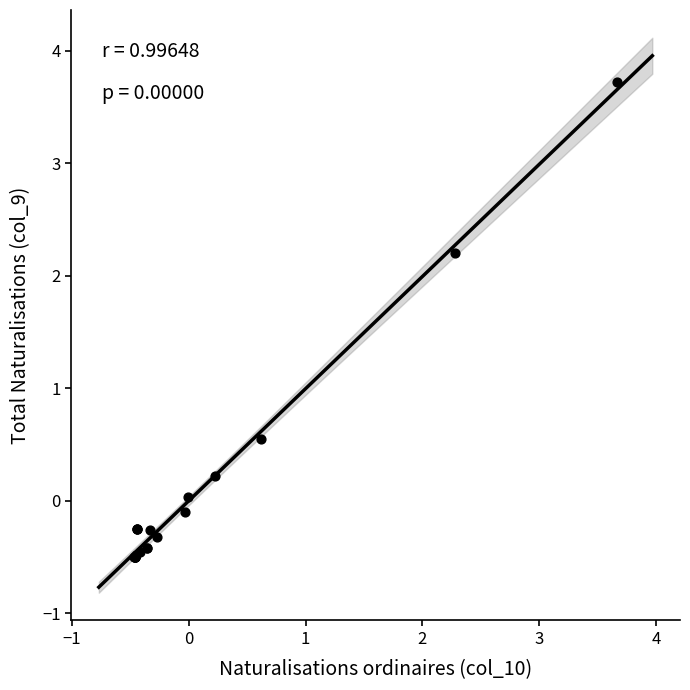

What Y value in the scatter plot is closest to 1?

0.5